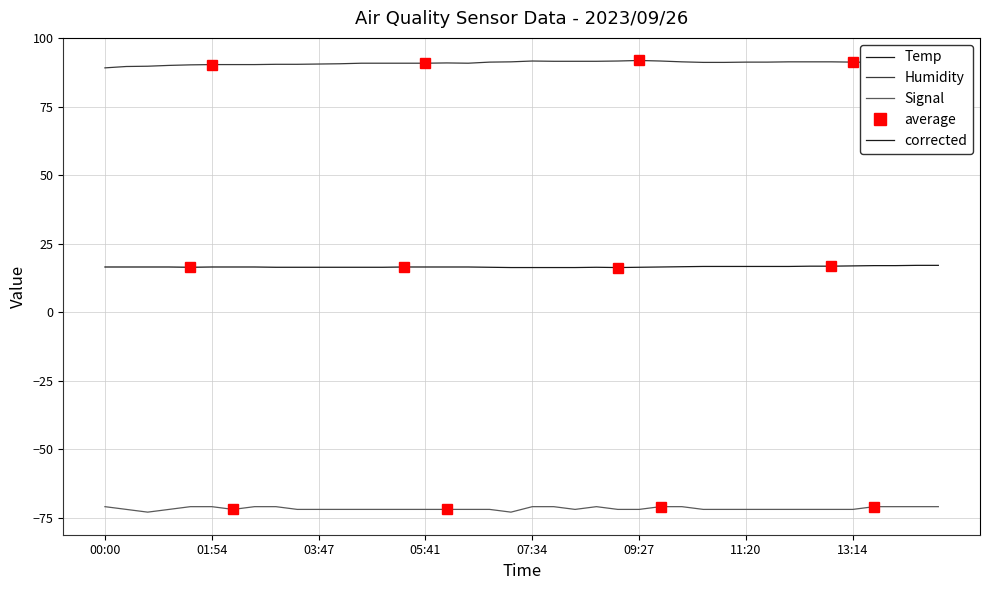

True or false: Temp and Humidity cross at least once.

False